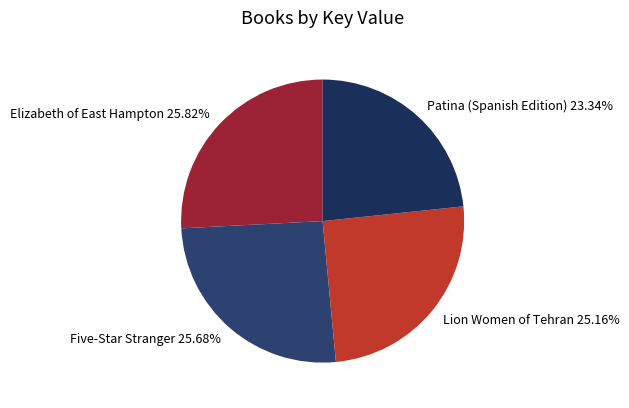

Does Patina (Spanish Edition) represent more than half of the total?

No